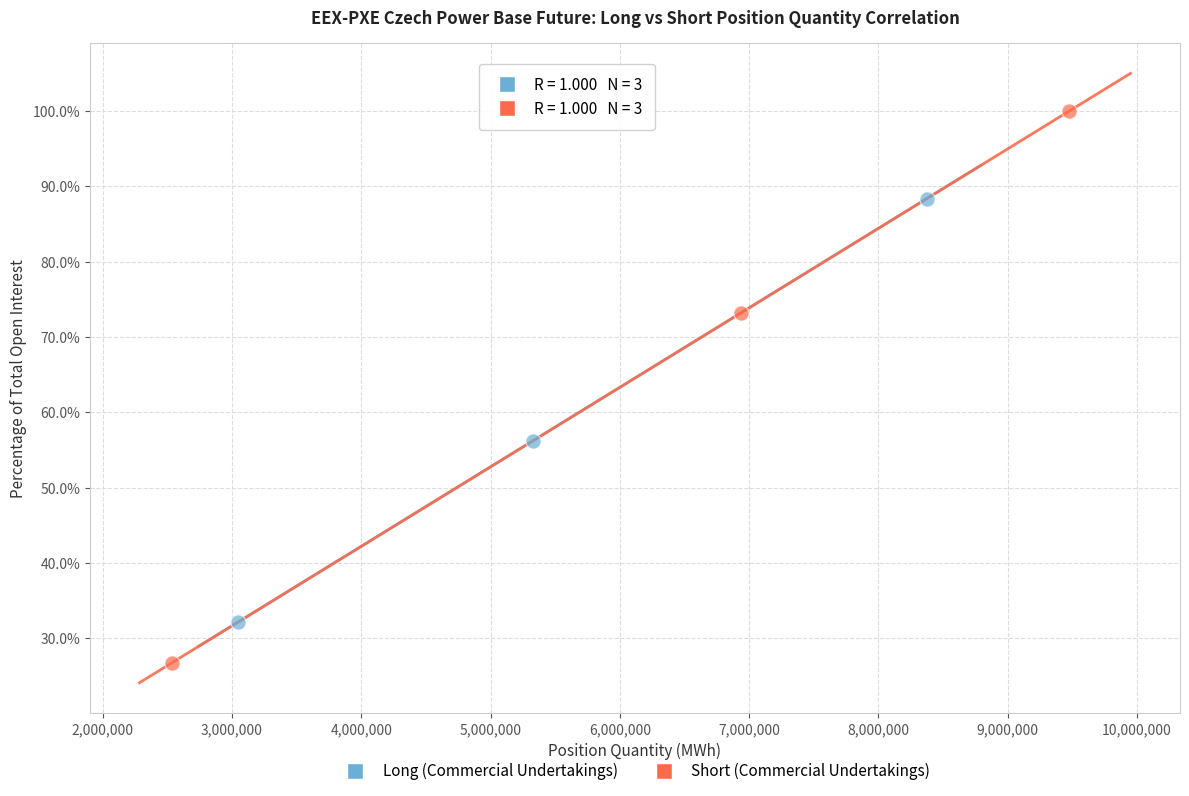

Which series has the widest spread of Y values?

Short (Commercial Undertakings)